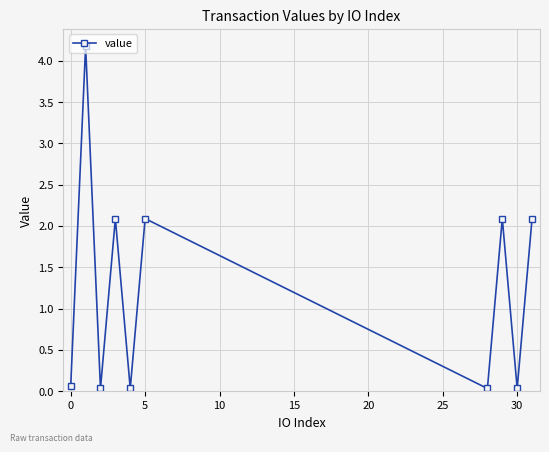

True or false: the data has more than 1 interior local peaks.

True